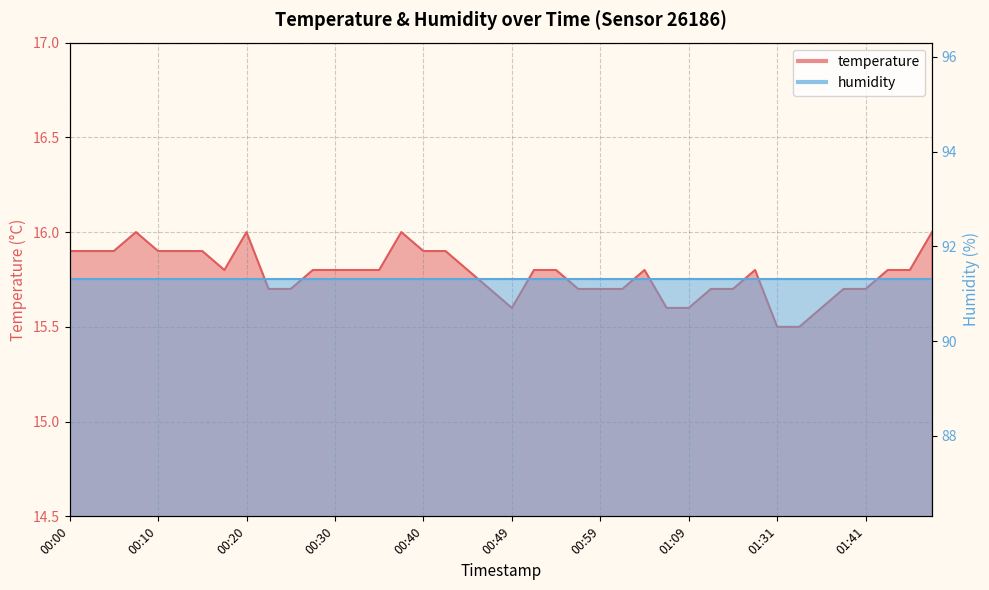

Is it true that the value at 01:06 is 9.8?

False